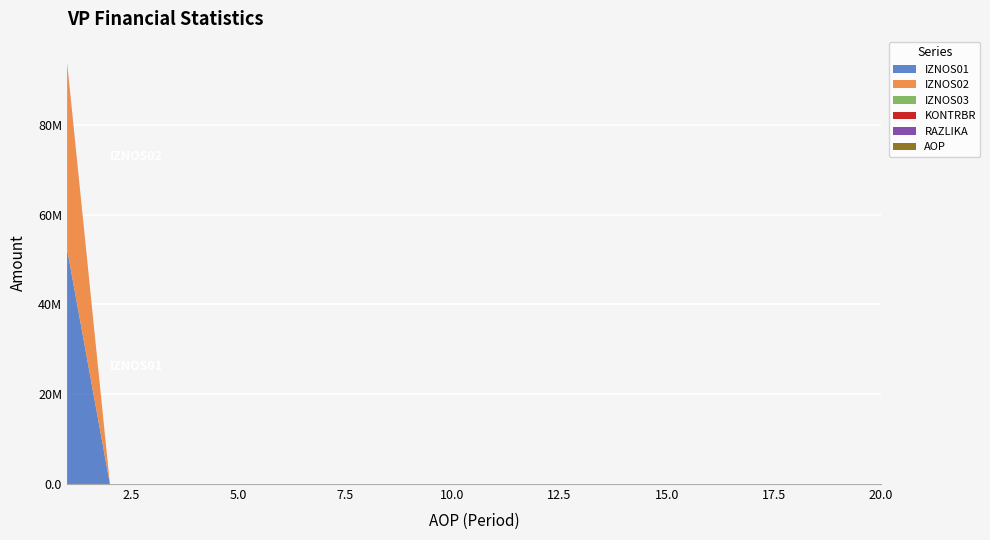

Reading left to right, extract all data points from this chart.

AOP: 1=1.0	2=2.0	3=3.0	4=4.0	5=5.0	6=6.0	7=7.0	8=8.0	9=9.0	10=10.0	11=11.0	12=12.0	13=13.0	14=14.0	15=15.0	16=16.0	17=17.0	18=18.0	19=19.0	20=20.0
KONTRBR: 1=135089.5	2=0.0	3=0.0	4=0.0	5=0.0	6=0.0	7=0.0	8=0.0	9=0.0	10=0.0	11=0.0	12=0.0	13=0.0	14=0.0	15=0.0	16=0.0	17=0.0	18=0.0	19=0.0	20=0.0
RAZLIKA: 1=0.3	2=0.0	3=0.0	4=0.0	5=0.0	6=0.0	7=0.0	8=0.0	9=0.0	10=0.0	11=0.0	12=0.0	13=0.0	14=0.0	15=0.0	16=0.0	17=0.0	18=0.0	19=0.0	20=0.0
IZNOS01: 1=52327452.8	2=0.0	3=0.0	4=0.0	5=0.0	6=0.0	7=0.0	8=0.0	9=0.0	10=0.0	11=0.0	12=0.0	13=0.0	14=0.0	15=0.0	16=0.0	17=0.0	18=0.0	19=0.0	20=0.0
IZNOS02: 1=41381019.0	2=0.0	3=0.0	4=0.0	5=0.0	6=0.0	7=0.0	8=0.0	9=0.0	10=0.0	11=0.0	12=0.0	13=0.0	14=0.0	15=0.0	16=0.0	17=0.0	18=0.0	19=0.0	20=0.0
IZNOS03: 1=0.0	2=0.0	3=0.0	4=0.0	5=0.0	6=0.0	7=0.0	8=0.0	9=0.0	10=0.0	11=0.0	12=0.0	13=0.0	14=0.0	15=0.0	16=0.0	17=0.0	18=0.0	19=0.0	20=0.0